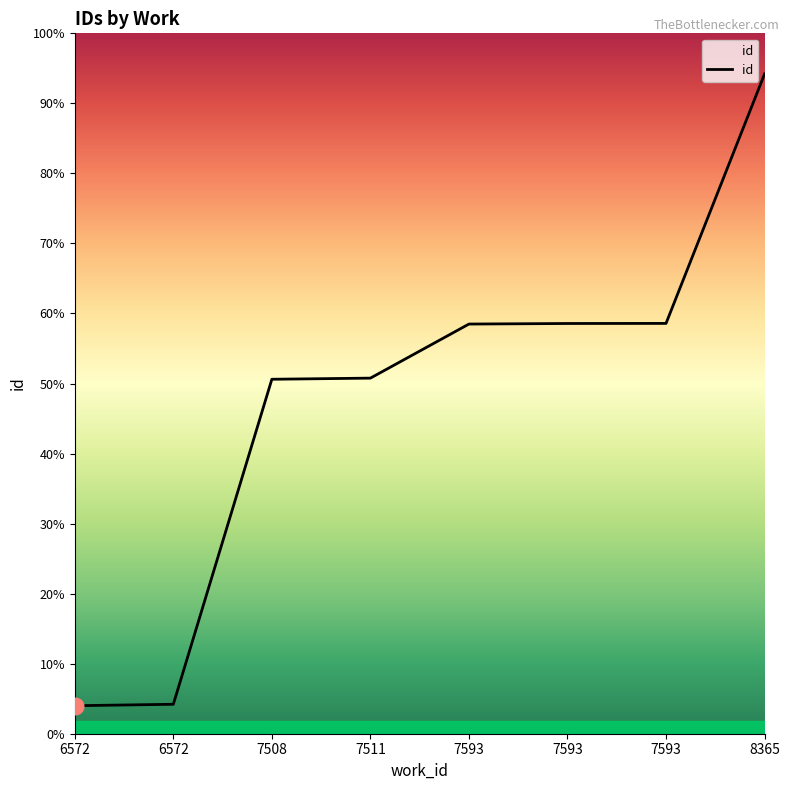

Does the chart have visible grid lines?

No